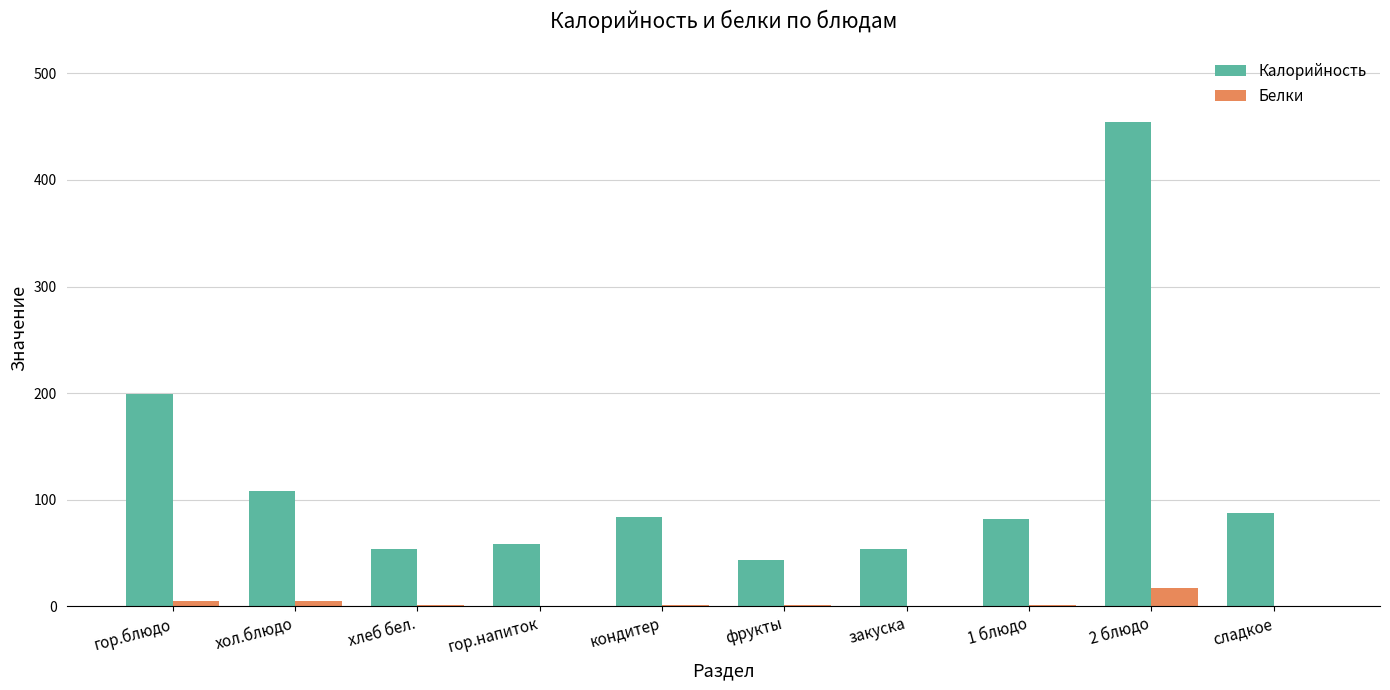

Is the value of Калорийность at кондитер greater than the value of Белки at сладкое?

Yes